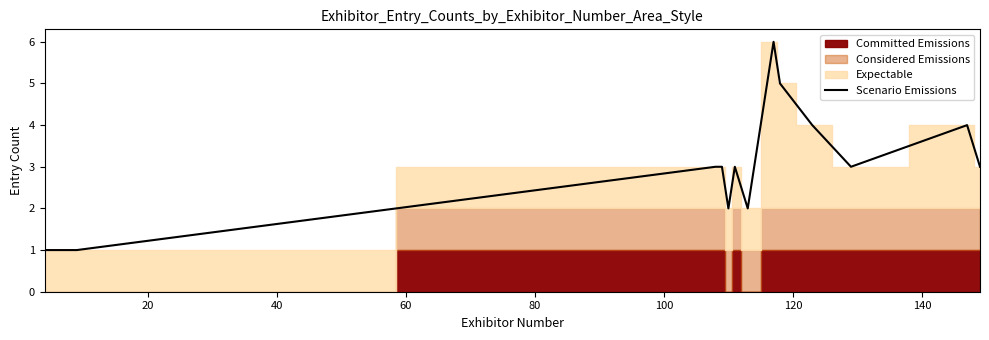

What is the highest value of the Scenario Emissions series?

6